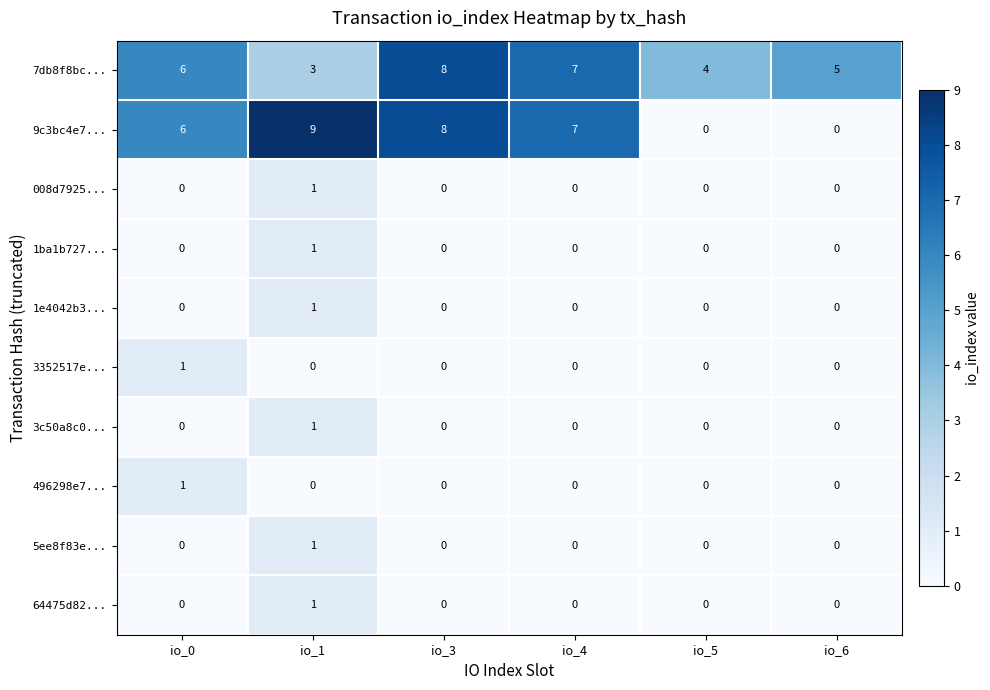

What is the spread (max minus min) of values at io_4?

7